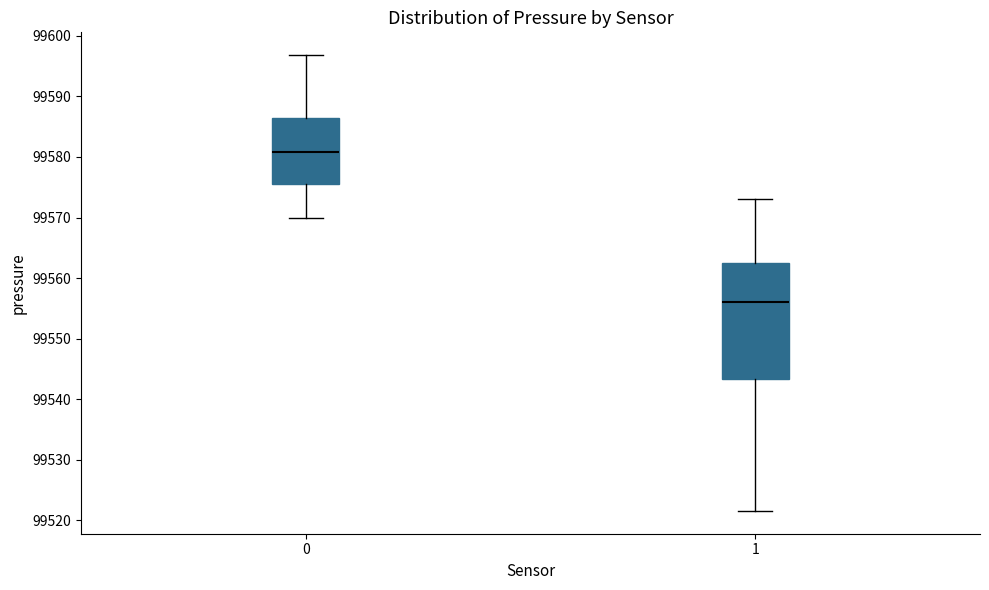

Reading left to right, read every box against the y-axis: the position of its median line, the range the box covers, and the ends of its whiskers. The values are not printed on the chart, so give them approximately, as read against the axis.

0: median 99581, box 99576 to 99586, whiskers 99570 to 99597
1: median 99556, box 99543 to 99562, whiskers 99522 to 99573